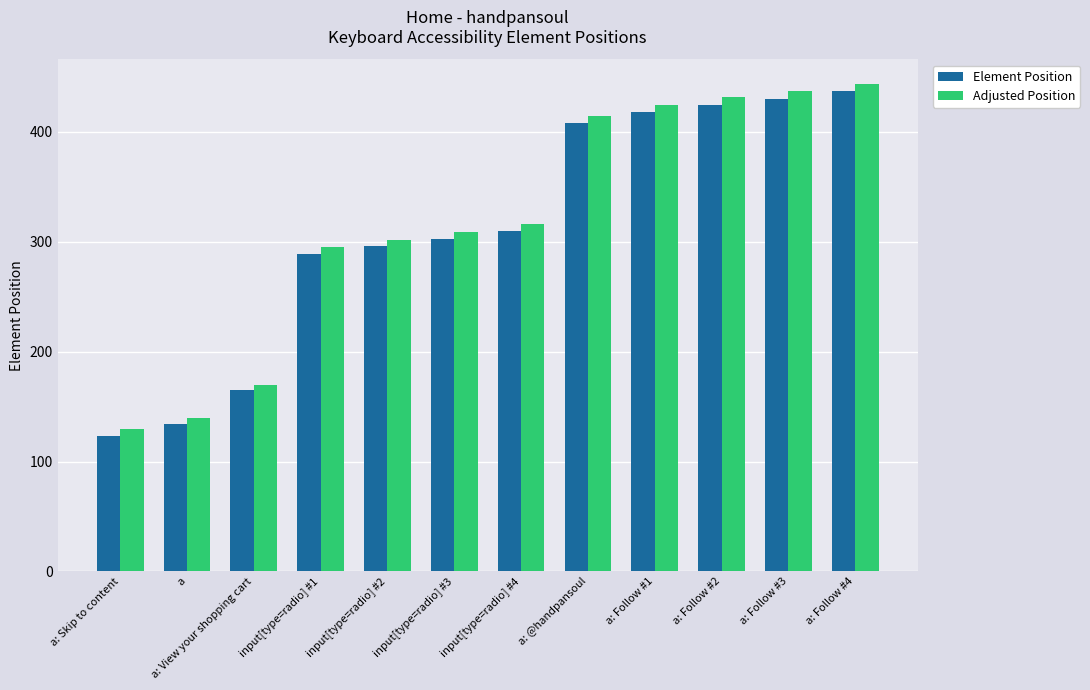

The Element Position series shows 182 at a: Follow #1. True or false?

False